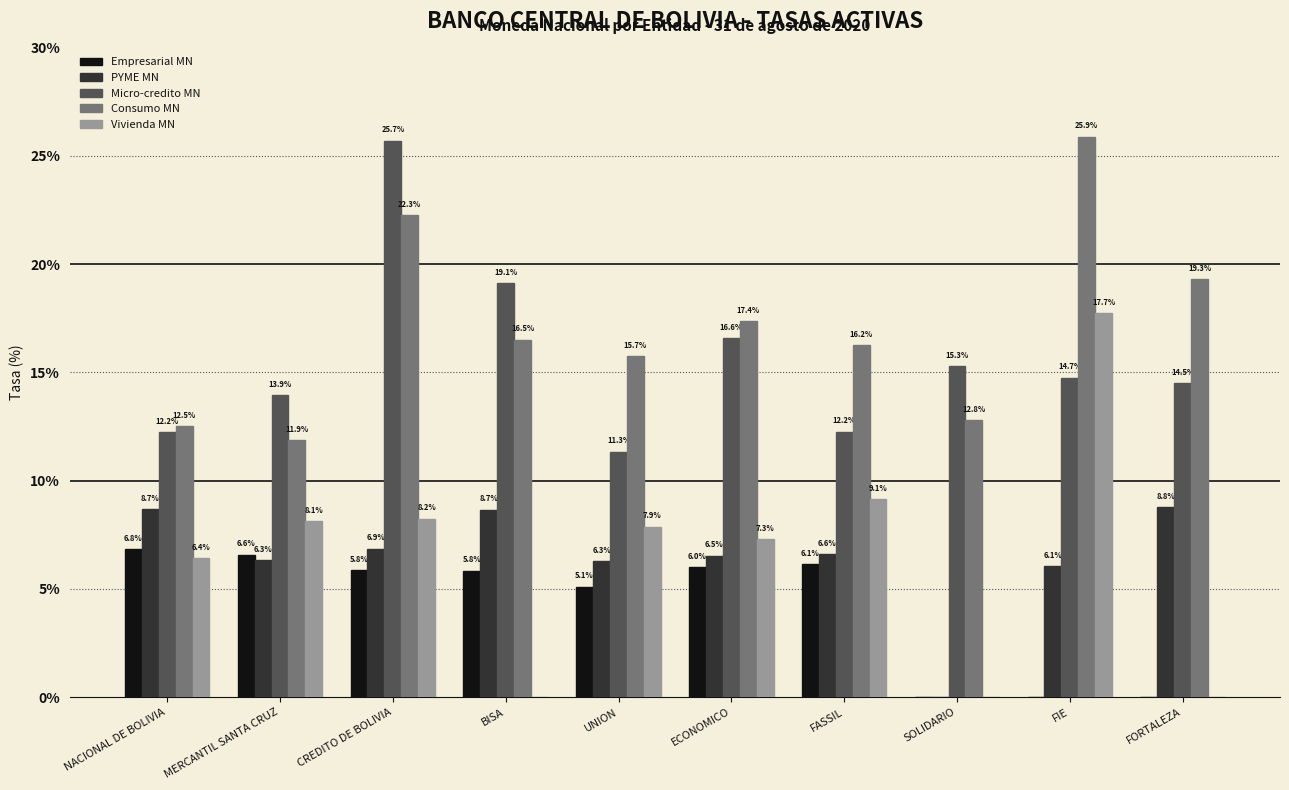

Reading left to right, extract all data points from this chart.

Empresarial MN: NACIONAL DE BOLIVIA=6.8	MERCANTIL SANTA CRUZ=6.6	CREDITO DE BOLIVIA=5.8	BISA=5.8	UNION=5.1	ECONOMICO=6.0	FASSIL=6.1	SOLIDARIO=0.0	FIE=0.0	FORTALEZA=0.0
PYME MN: NACIONAL DE BOLIVIA=8.7	MERCANTIL SANTA CRUZ=6.3	CREDITO DE BOLIVIA=6.9	BISA=8.7	UNION=6.3	ECONOMICO=6.5	FASSIL=6.6	SOLIDARIO=0.0	FIE=6.1	FORTALEZA=8.8
Micro-credito MN: NACIONAL DE BOLIVIA=12.2	MERCANTIL SANTA CRUZ=13.9	CREDITO DE BOLIVIA=25.7	BISA=19.1	UNION=11.3	ECONOMICO=16.6	FASSIL=12.2	SOLIDARIO=15.3	FIE=14.7	FORTALEZA=14.5
Consumo MN: NACIONAL DE BOLIVIA=12.5	MERCANTIL SANTA CRUZ=11.9	CREDITO DE BOLIVIA=22.3	BISA=16.5	UNION=15.7	ECONOMICO=17.4	FASSIL=16.2	SOLIDARIO=12.8	FIE=25.9	FORTALEZA=19.3
Vivienda MN: NACIONAL DE BOLIVIA=6.4	MERCANTIL SANTA CRUZ=8.1	CREDITO DE BOLIVIA=8.2	BISA=0.0	UNION=7.9	ECONOMICO=7.3	FASSIL=9.1	SOLIDARIO=0.0	FIE=17.7	FORTALEZA=0.0